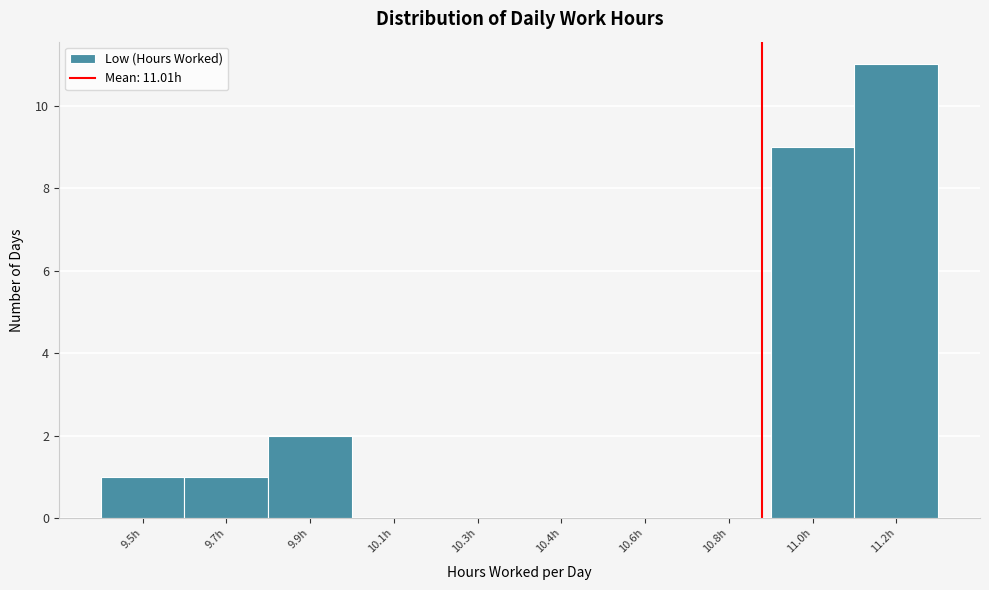

Reading right to left, list all the values displayed in this chart.

11.2h=11	11.0h=9	10.8h=0	10.6h=0	10.4h=0	10.3h=0	10.1h=0	9.9h=2	9.7h=1	9.5h=1